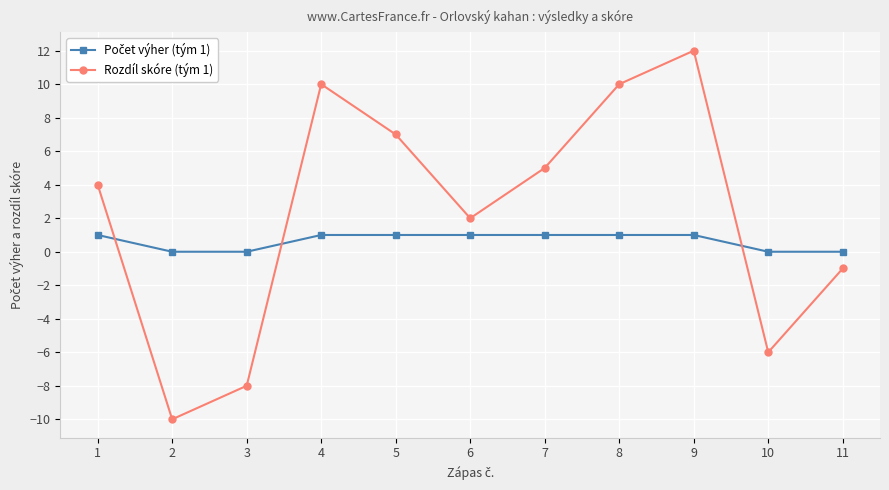

How many lines are shown in the chart?

2